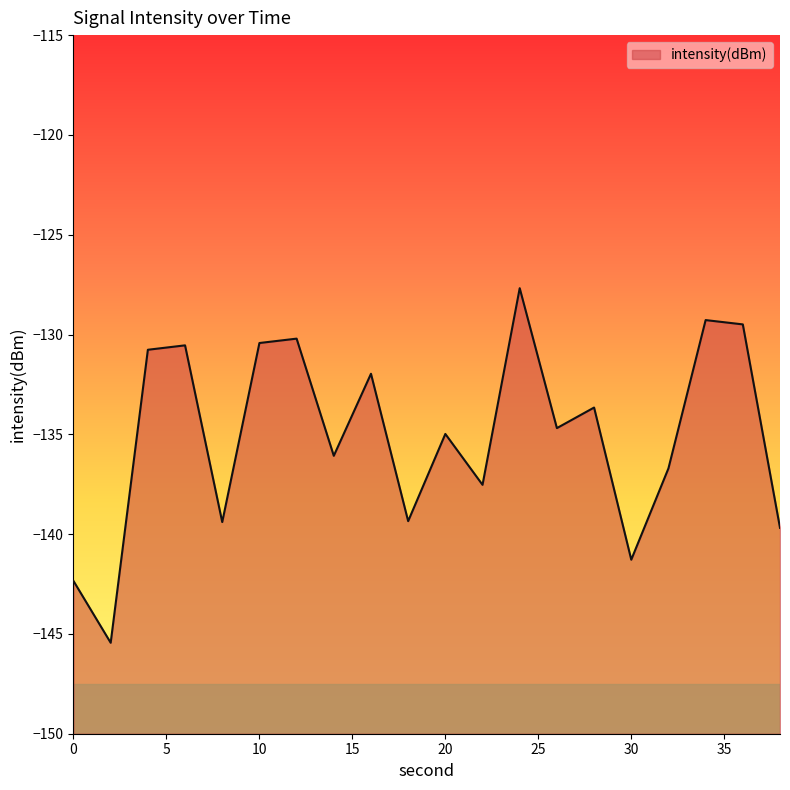

The chart shows a value of -57.8 at 10. True or false?

False